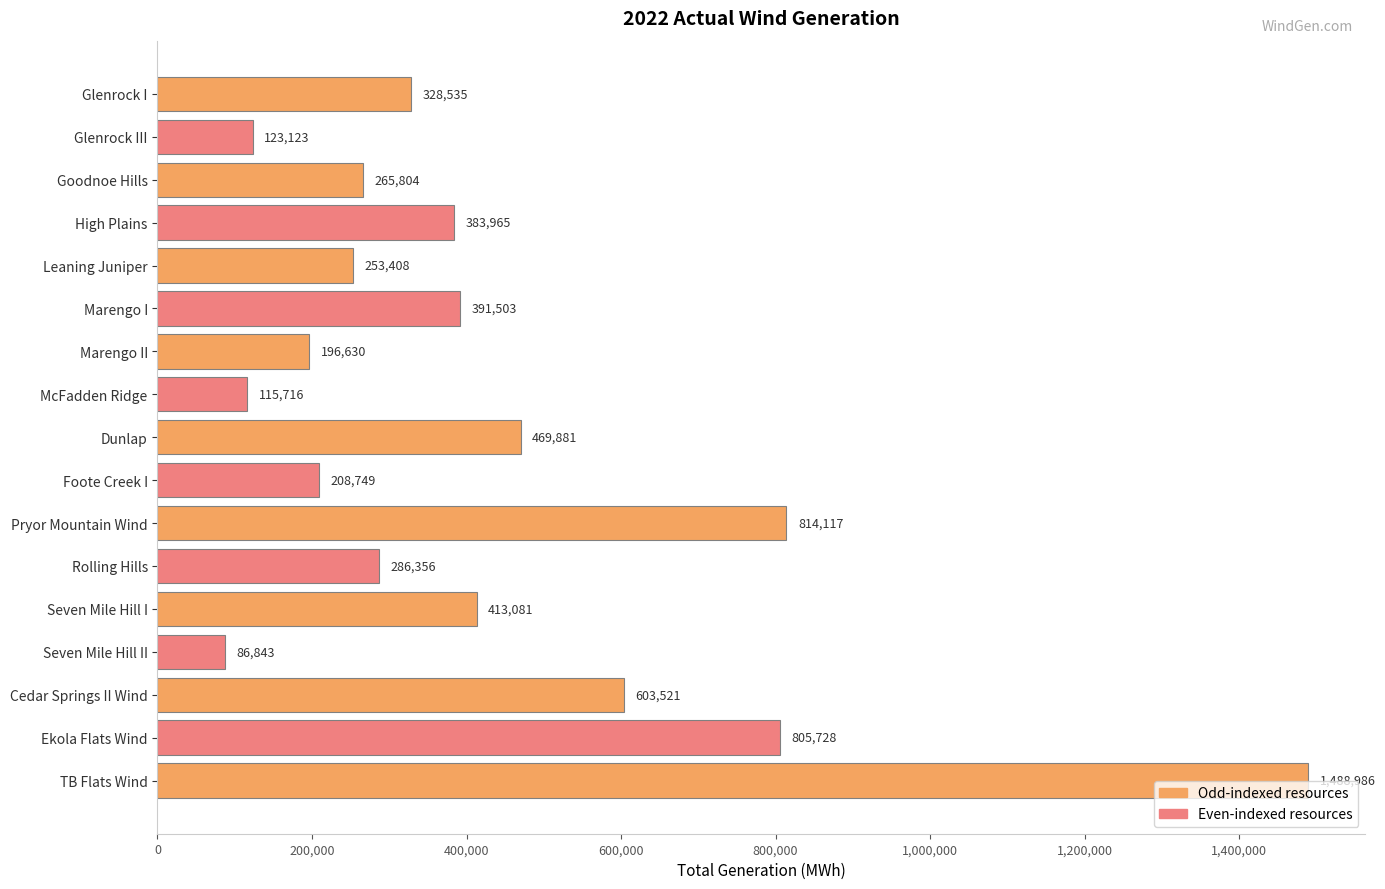

What position from the bottom is Goodnoe Hills?

15